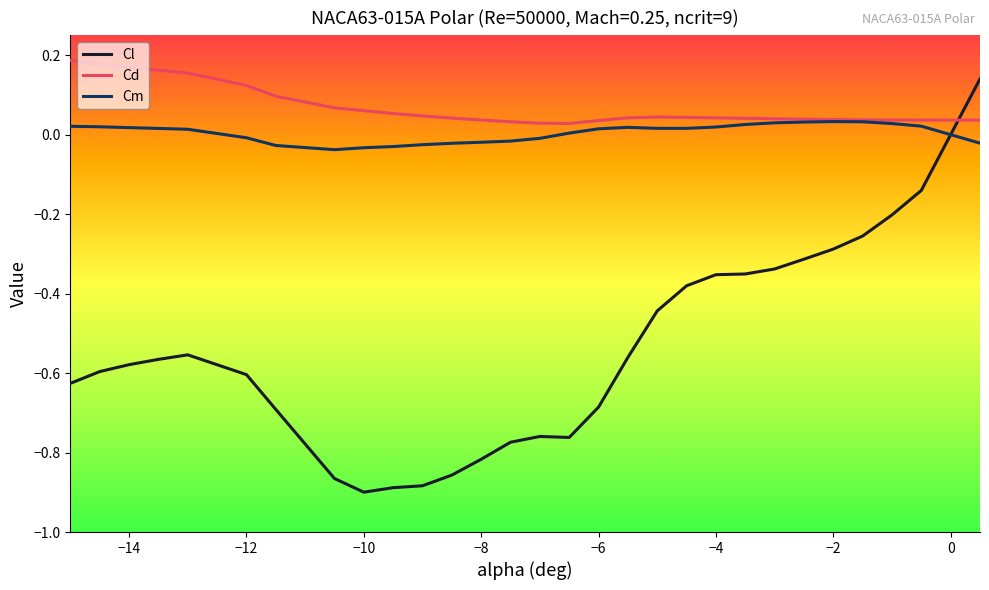

Which series has the widest spread of values?

Cl